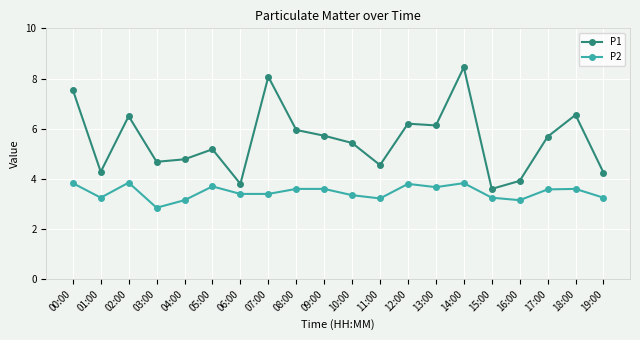

True or false: P2 has more than 2 points higher than both neighbors.

True